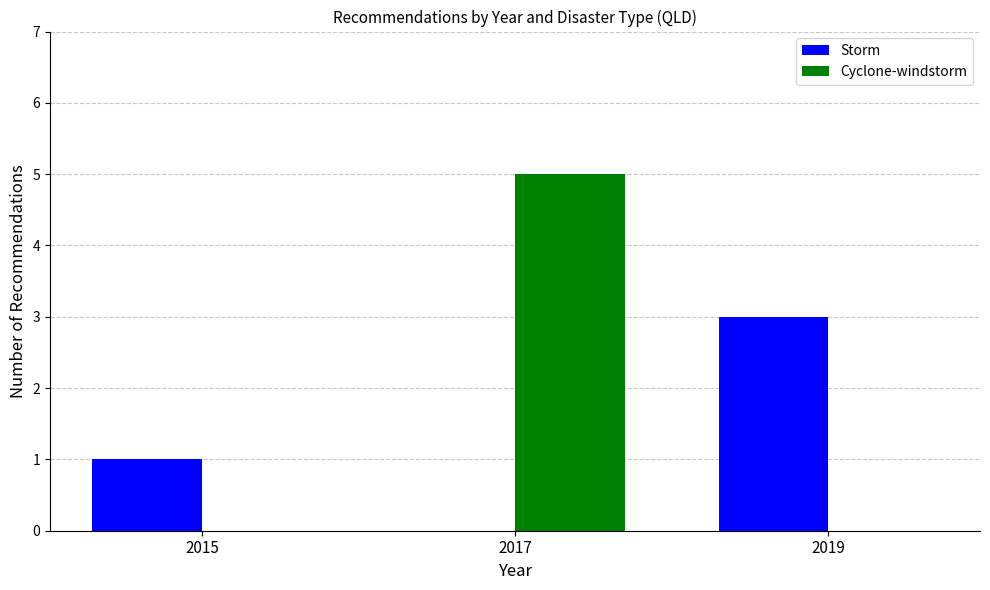

How many distinct data groups are displayed?

2